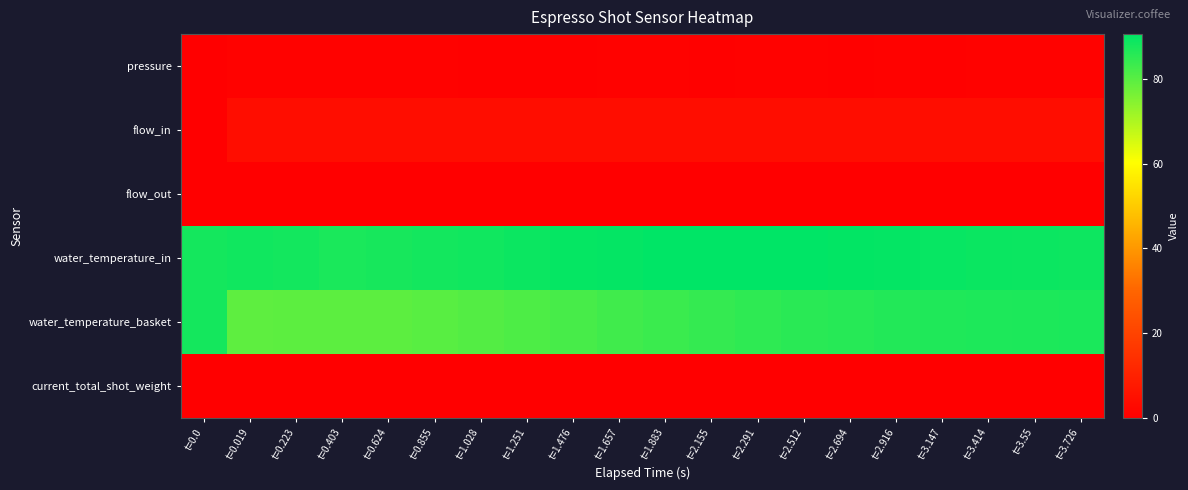

Reading right to left, what are all the values shown in this chart?

pressure: t=3.726=0.8	t=3.55=0.8	t=3.414=0.8	t=3.147=0.7	t=2.916=0.7	t=2.694=0.7	t=2.512=0.7	t=2.291=0.8	t=2.155=0.7	t=1.883=0.7	t=1.657=0.7	t=1.476=0.7	t=1.251=0.7	t=1.028=0.7	t=0.855=0.7	t=0.624=0.7	t=0.403=0.7	t=0.223=0.8	t=0.019=0.7	t=0.0=0.0
flow_in: t=3.726=4.0	t=3.55=4.0	t=3.414=4.0	t=3.147=4.0	t=2.916=4.0	t=2.694=4.0	t=2.512=4.1	t=2.291=4.1	t=2.155=4.1	t=1.883=4.1	t=1.657=4.1	t=1.476=4.0	t=1.251=4.0	t=1.028=4.0	t=0.855=4.0	t=0.624=4.0	t=0.403=4.0	t=0.223=4.0	t=0.019=4.0	t=0.0=0.0
flow_out: t=3.726=0.0	t=3.55=0.0	t=3.414=0.0	t=3.147=0.0	t=2.916=0.0	t=2.694=0.0	t=2.512=0.0	t=2.291=0.0	t=2.155=0.0	t=1.883=0.0	t=1.657=0.0	t=1.476=0.0	t=1.251=0.0	t=1.028=0.0	t=0.855=0.0	t=0.624=0.0	t=0.403=0.0	t=0.223=0.0	t=0.019=0.0	t=0.0=0.0
water_temperature_in: t=3.726=88.9	t=3.55=89.1	t=3.414=89.3	t=3.147=89.6	t=2.916=90.0	t=2.694=90.2	t=2.512=90.5	t=2.291=90.6	t=2.155=90.5	t=1.883=90.4	t=1.657=89.9	t=1.476=89.7	t=1.251=89.1	t=1.028=88.6	t=0.855=88.2	t=0.624=87.6	t=0.403=87.3	t=0.223=88.1	t=0.019=88.5	t=0.0=88.0
water_temperature_basket: t=3.726=87.3	t=3.55=87.2	t=3.414=87.0	t=3.147=86.7	t=2.916=86.4	t=2.694=85.9	t=2.512=85.5	t=2.291=84.9	t=2.155=84.3	t=1.883=83.6	t=1.657=82.9	t=1.476=82.0	t=1.251=81.2	t=1.028=80.5	t=0.855=80.0	t=0.624=79.5	t=0.403=79.5	t=0.223=79.5	t=0.019=79.3	t=0.0=88.0
current_total_shot_weight: t=3.726=0.0	t=3.55=0.0	t=3.414=0.0	t=3.147=0.0	t=2.916=0.0	t=2.694=0.0	t=2.512=0.0	t=2.291=0.0	t=2.155=0.0	t=1.883=0.0	t=1.657=0.0	t=1.476=0.0	t=1.251=0.0	t=1.028=0.0	t=0.855=0.0	t=0.624=0.0	t=0.403=0.0	t=0.223=0.0	t=0.019=0.0	t=0.0=0.0